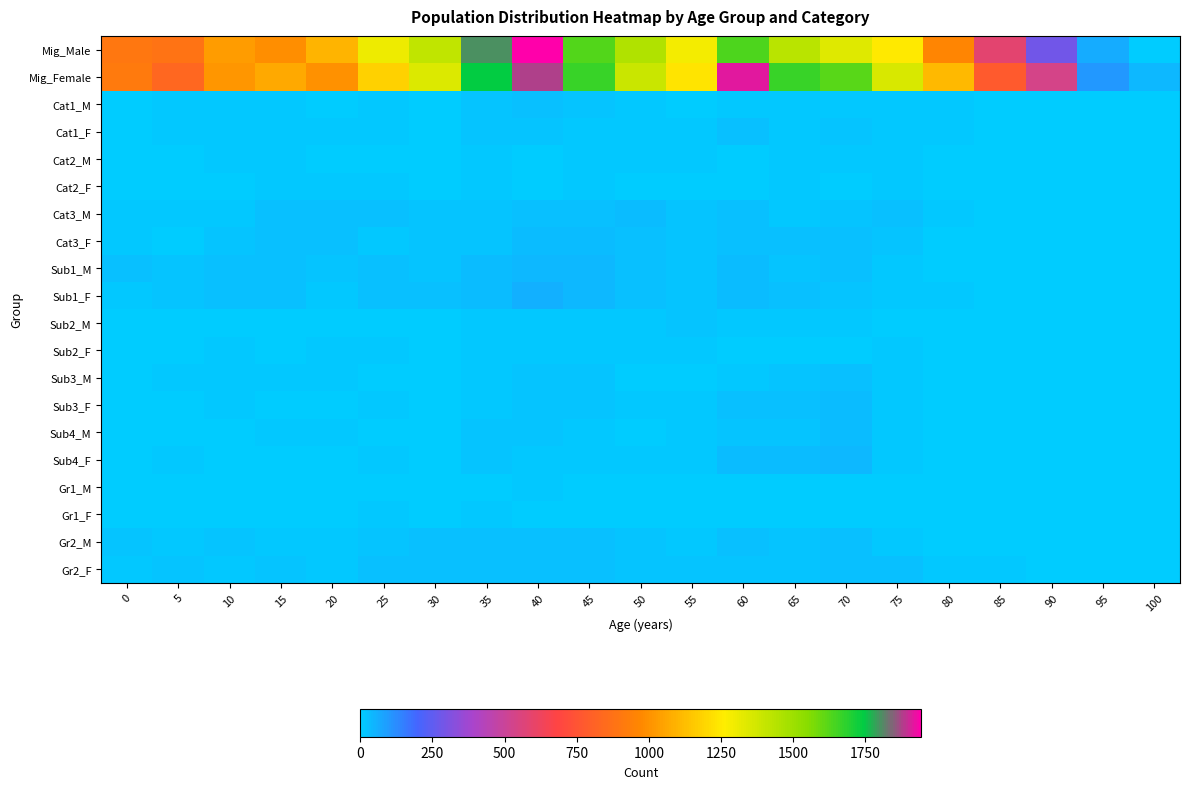

Between 40 and 85, which series saw the biggest shift?

Mig_Male